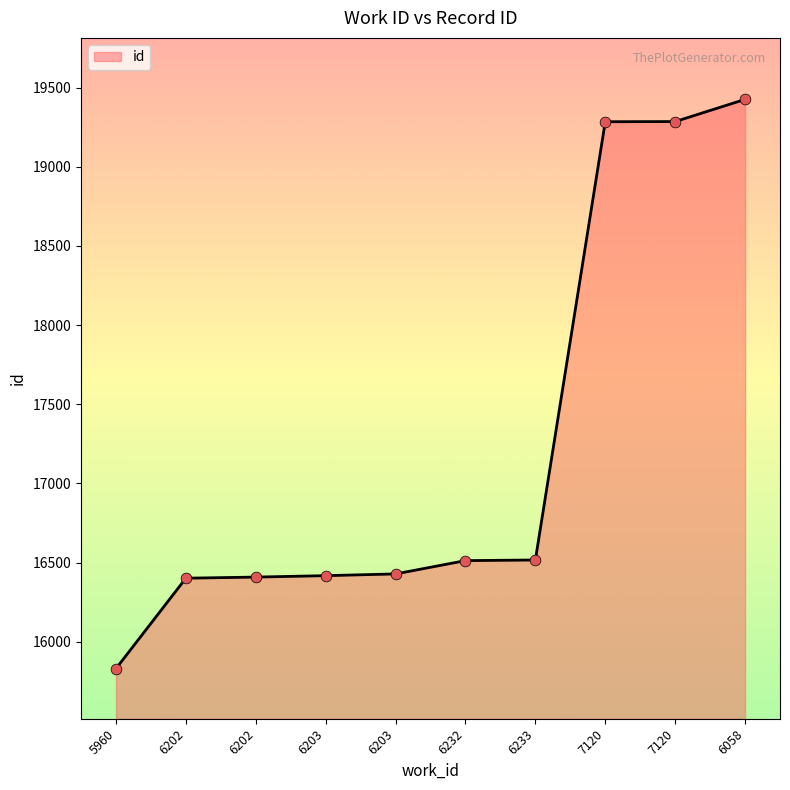

Which has a higher value, 7120 or 6232?

7120